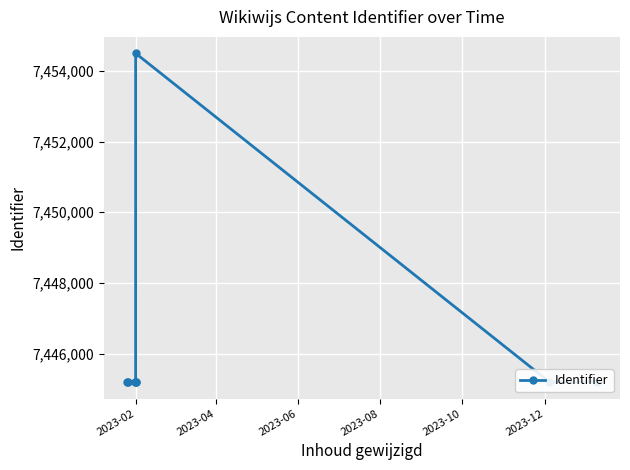

What is the smallest value displayed?

7445191